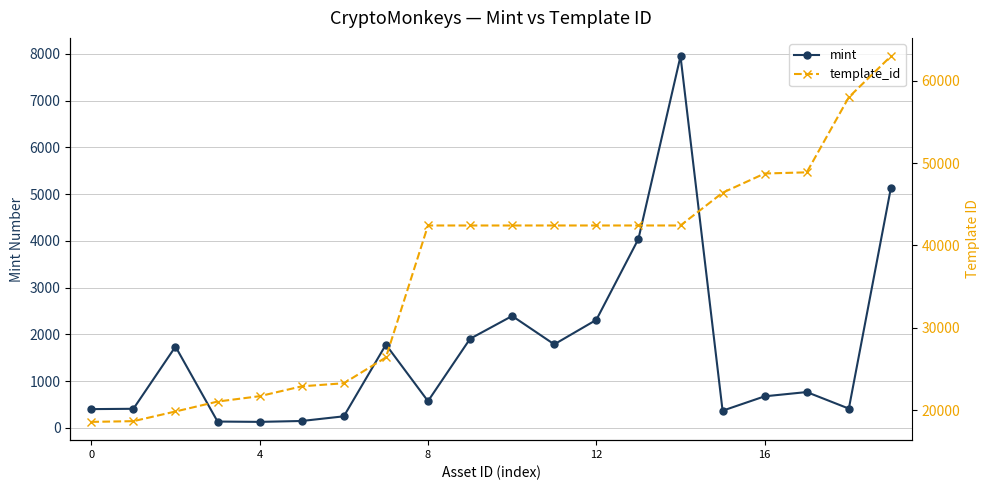

What is the sum of all mint values?

33270